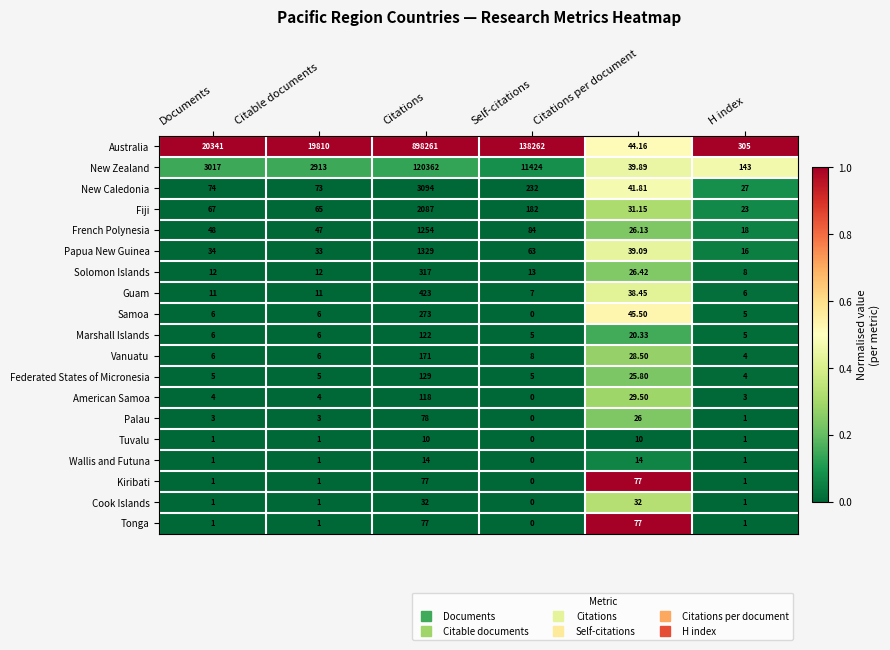

Which category has the highest value in the Federated States of Micronesia series?

Citations